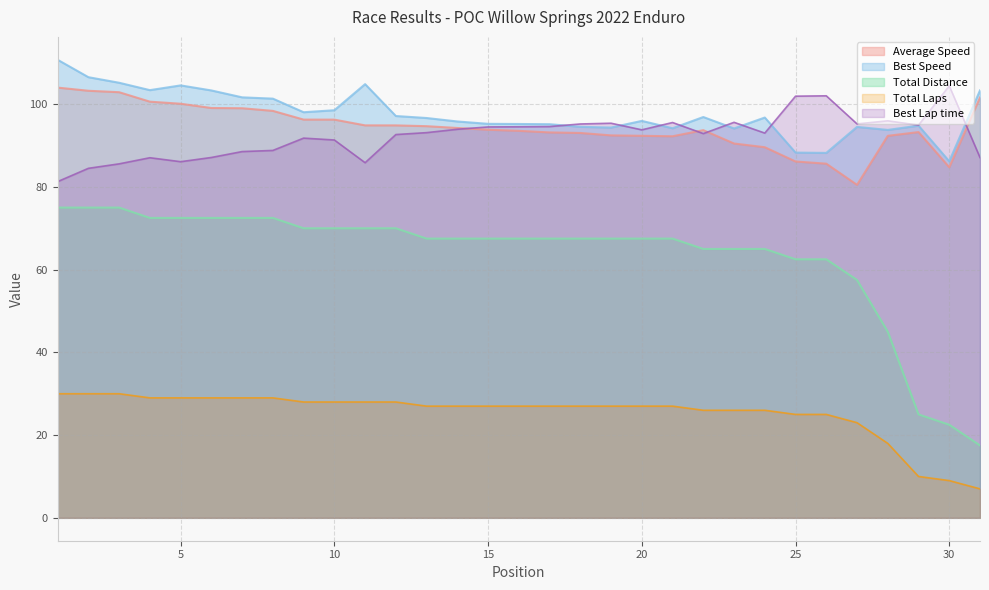

Does the chart have visible grid lines?

Yes